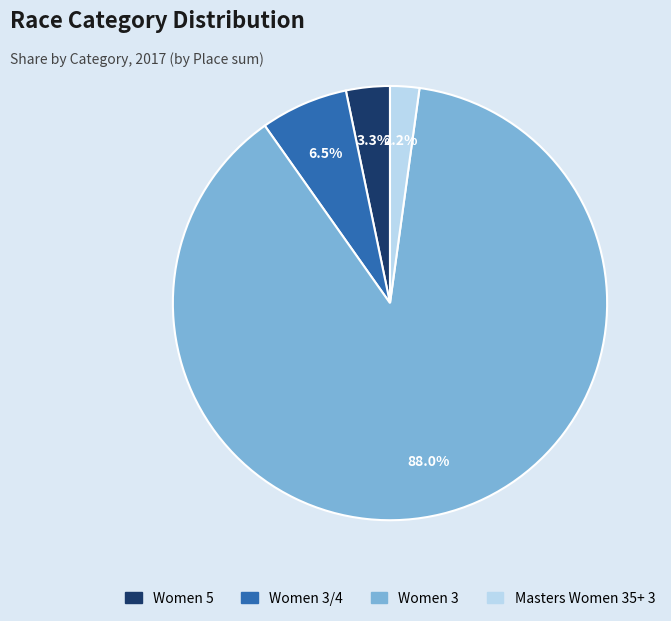

Does any single category account for the majority?

Yes